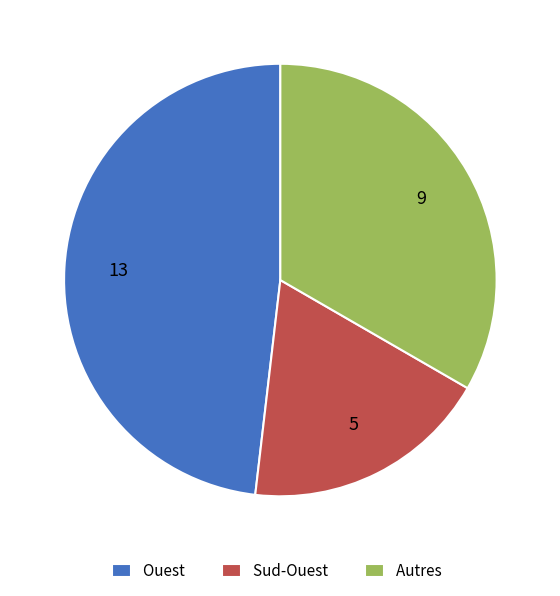

Count the number of slices in the pie.

3